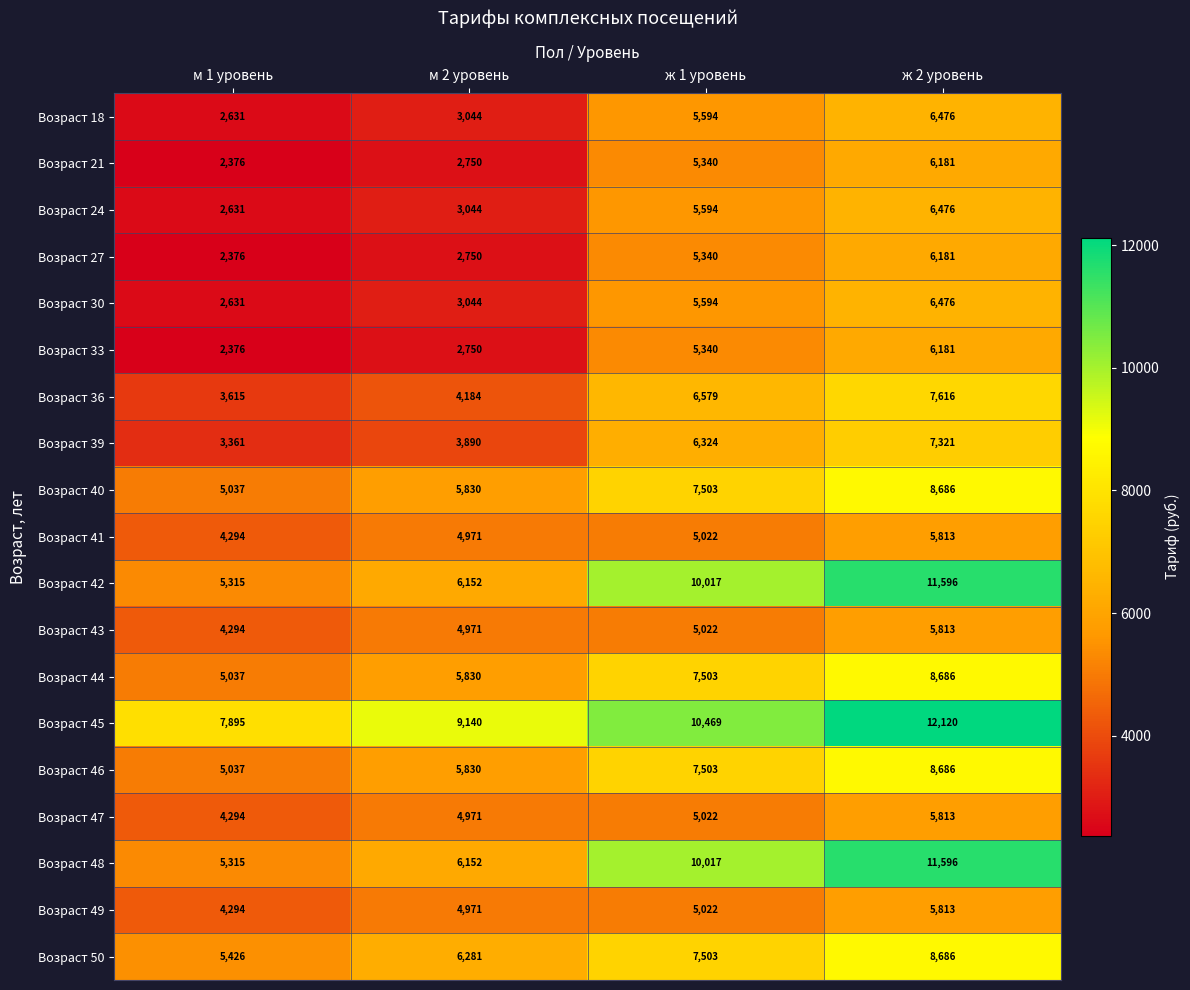

What is the spread (max minus min) of values at м 2 уровень?

6390